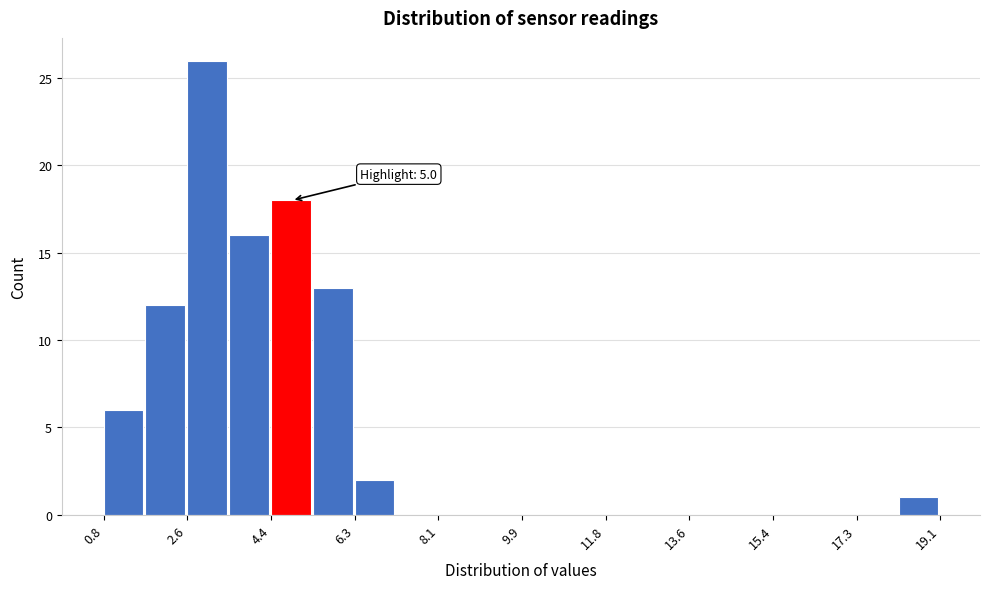

Over which range of the x-axis is the bar tallest?

2.6 to 3.6